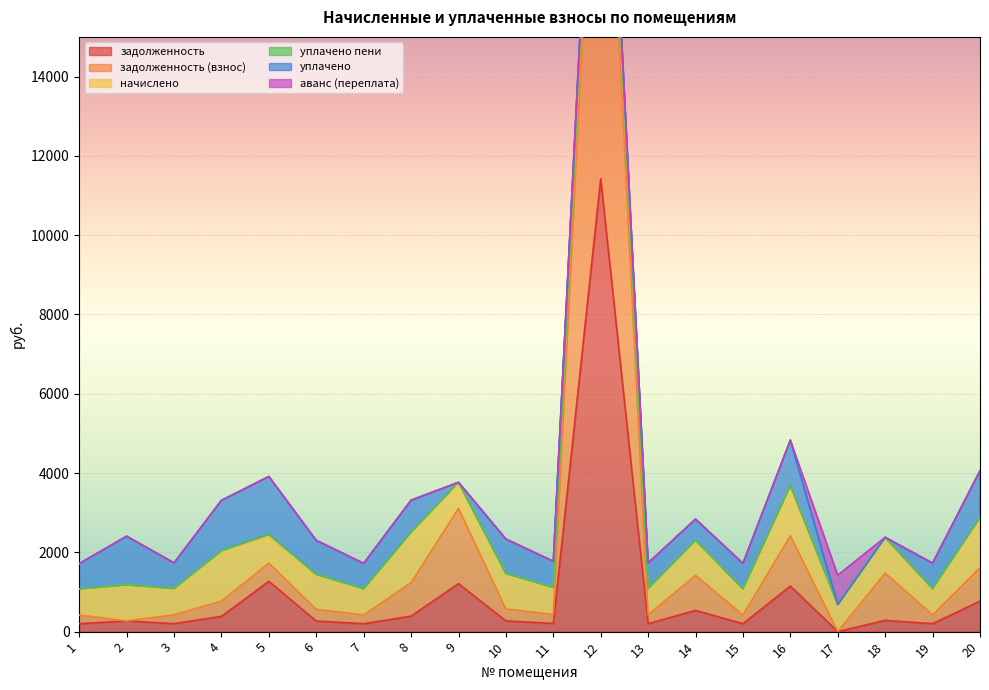

Reading left to right, transcribe all the data shown in this chart.

задолженность: 199.1	269.2	201.1	384.3	1267.7	267.1	199.8	390.6	1208.9	271.1	205.8	11426.9	201.1	534.1	199.8	1148.0	0.0	283.6	200.5	768.5
задолженность (взнос): 219.5	0.0	221.7	384.3	459.9	294.3	220.2	844.1	1897.9	298.7	226.8	12699.6	221.7	885.2	220.2	1269.2	0.0	1191.0	220.9	842.9
начислено: 658.4	911.6	665.0	1270.6	680.4	883.0	660.6	1266.2	658.4	896.2	680.4	1272.8	665.0	883.0	660.6	1264.0	682.6	902.8	662.8	1257.3
уплачено пени: 0.0	0.0	0.0	0.0	42.7	0.0	0.0	7.6	0.0	0.0	0.0	0.0	0.0	0.0	0.0	1.2	0.0	0.0	0.0	9.6
уплачено: 638.1	1224.2	644.5	1270.6	1461.5	855.7	640.2	805.0	0.0	868.5	660.1	0.0	644.5	534.1	640.2	1146.8	0.0	0.0	642.3	1179.7
аванс (переплата): 0.0	0.0	0.0	0.0	0.0	0.0	0.0	0.0	0.0	0.0	0.0	0.0	0.0	0.0	0.0	0.0	740.9	0.0	0.0	0.0